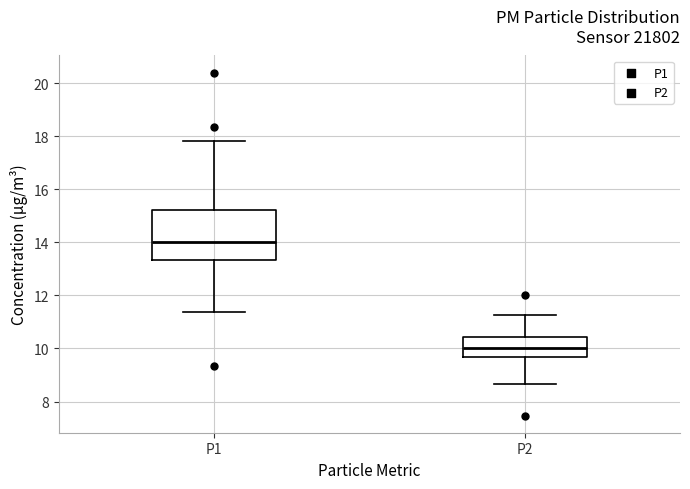

Which box has the lowest median line?

P2